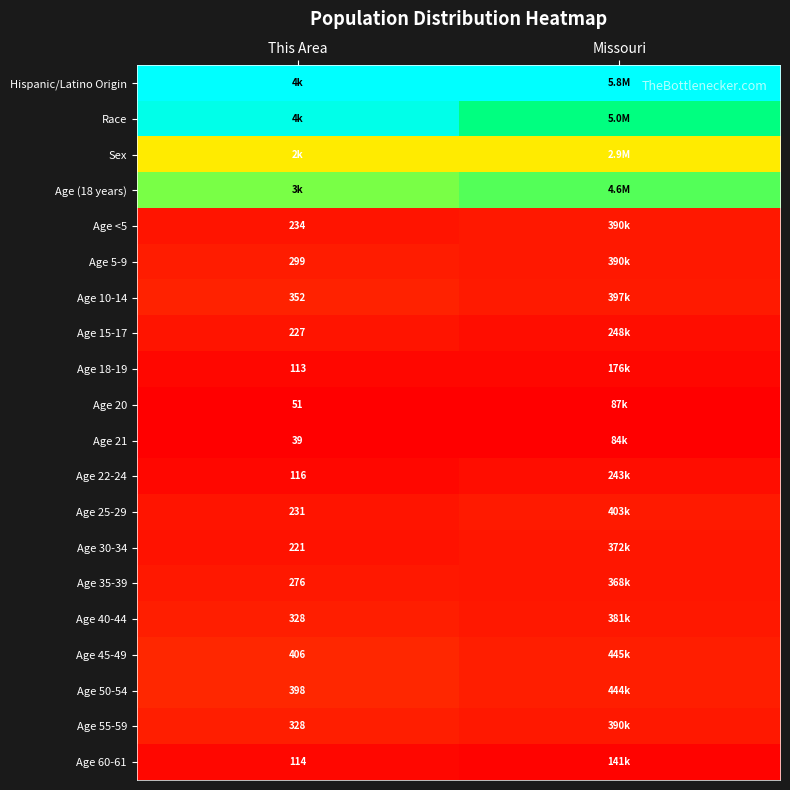

Which label corresponds to the smallest value in the chart?

This Area